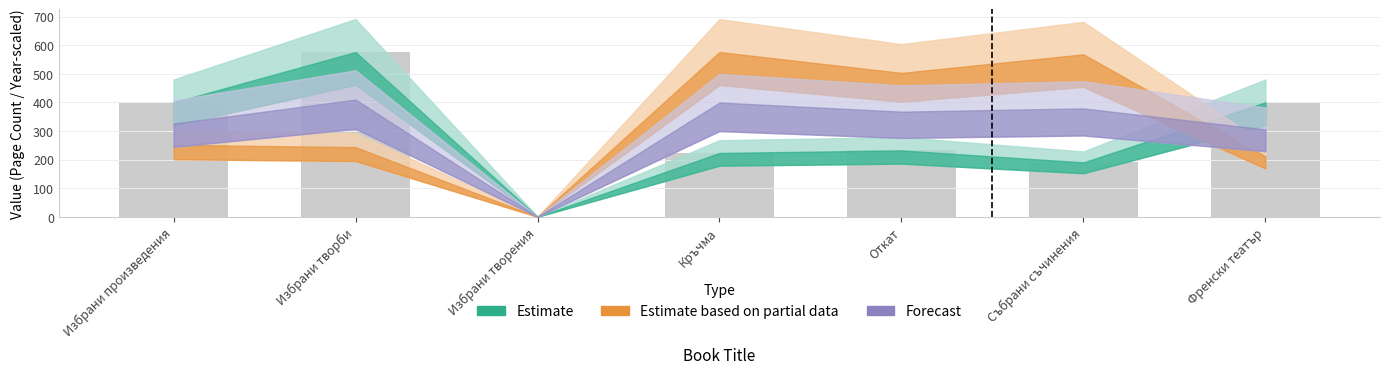

Reading left to right, transcribe all the data shown in this chart.

Избрани произведения=400	Избрани творби=576	Избрани творения=0	Кръчма=223	Откат=232	Събрани съчинения=190	Френски театър=400